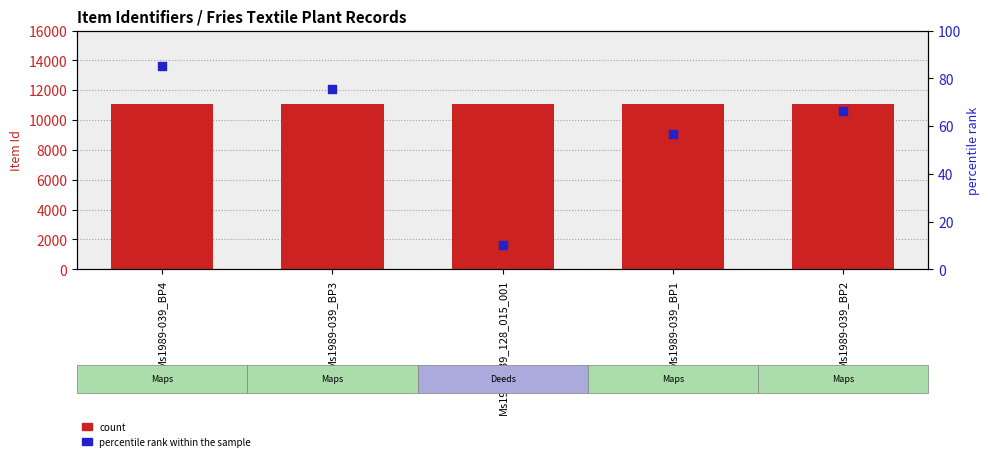

What is the total value across all series at Ms1989-039_BP3?

11181.6